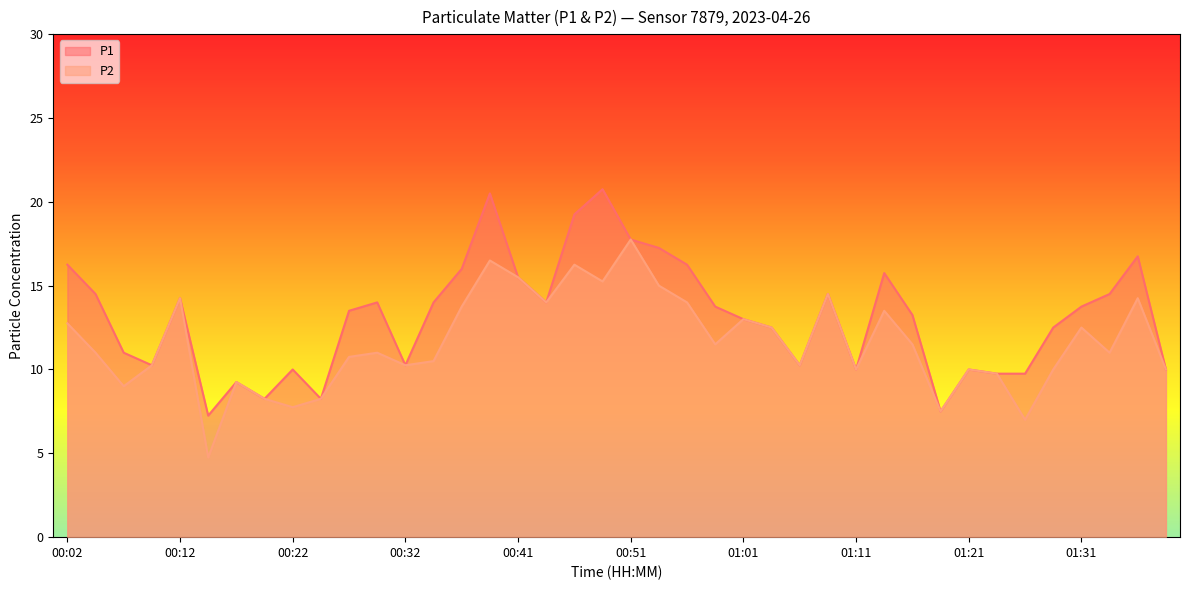

True or false: P2 has a value of 2.9 at 00:36.

False